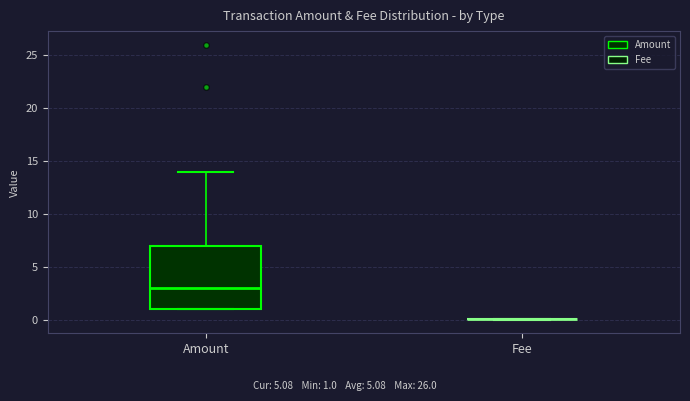

Reading left to right, read every box against the y-axis: the position of its median line, the range the box covers, and the ends of its whiskers. The values are not printed on the chart, so give them approximately, as read against the axis.

Amount: median 3, box 1 to 7, whiskers 1 to 14
Fee: box collapsed to a line at 0, whiskers 0 to 0